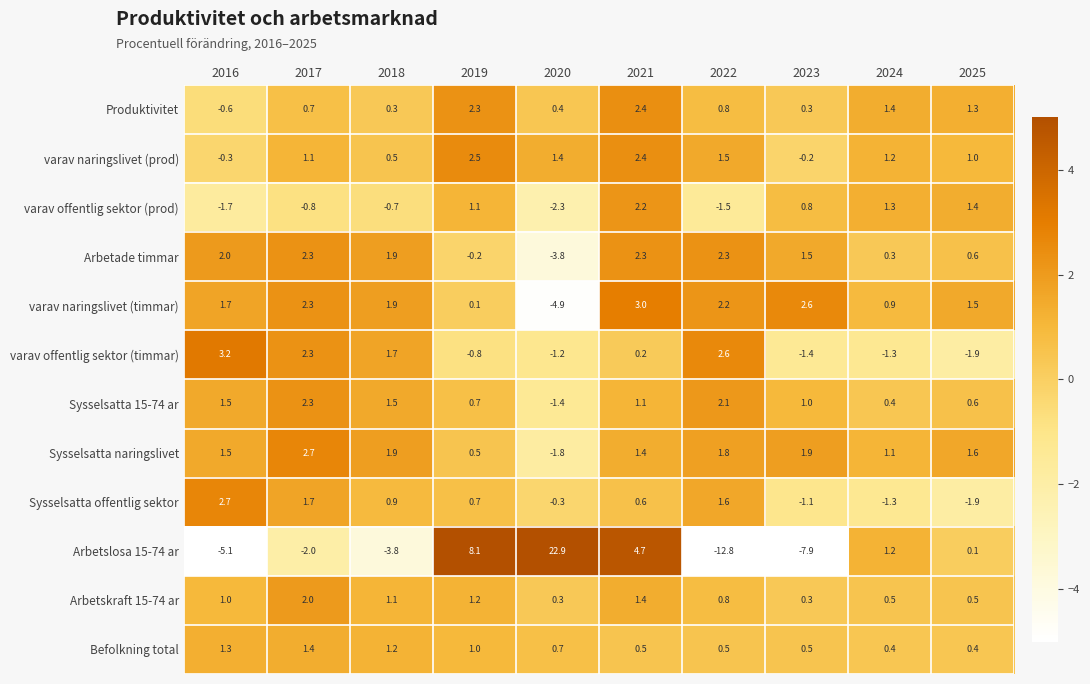

The value of Sysselsatta naringslivet at 2018 is 3.1. True or false?

False